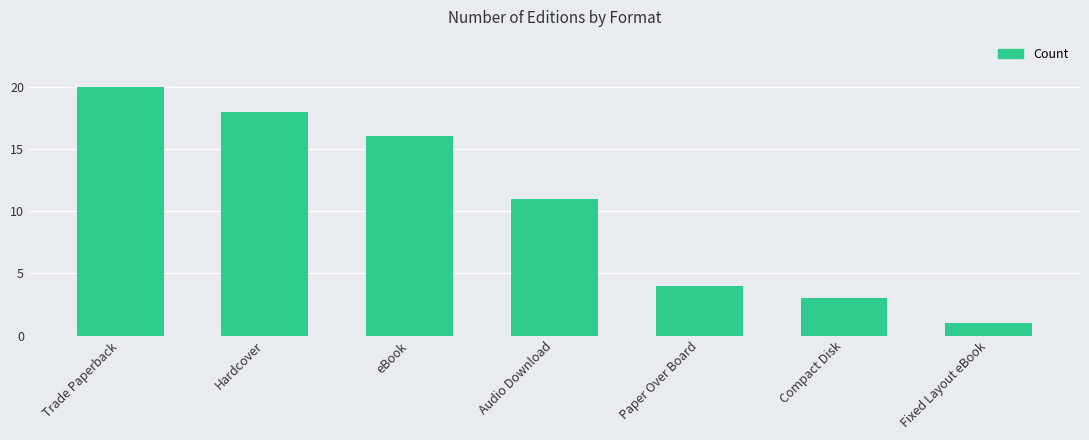

What is the value of the 3rd bar from the left?

16